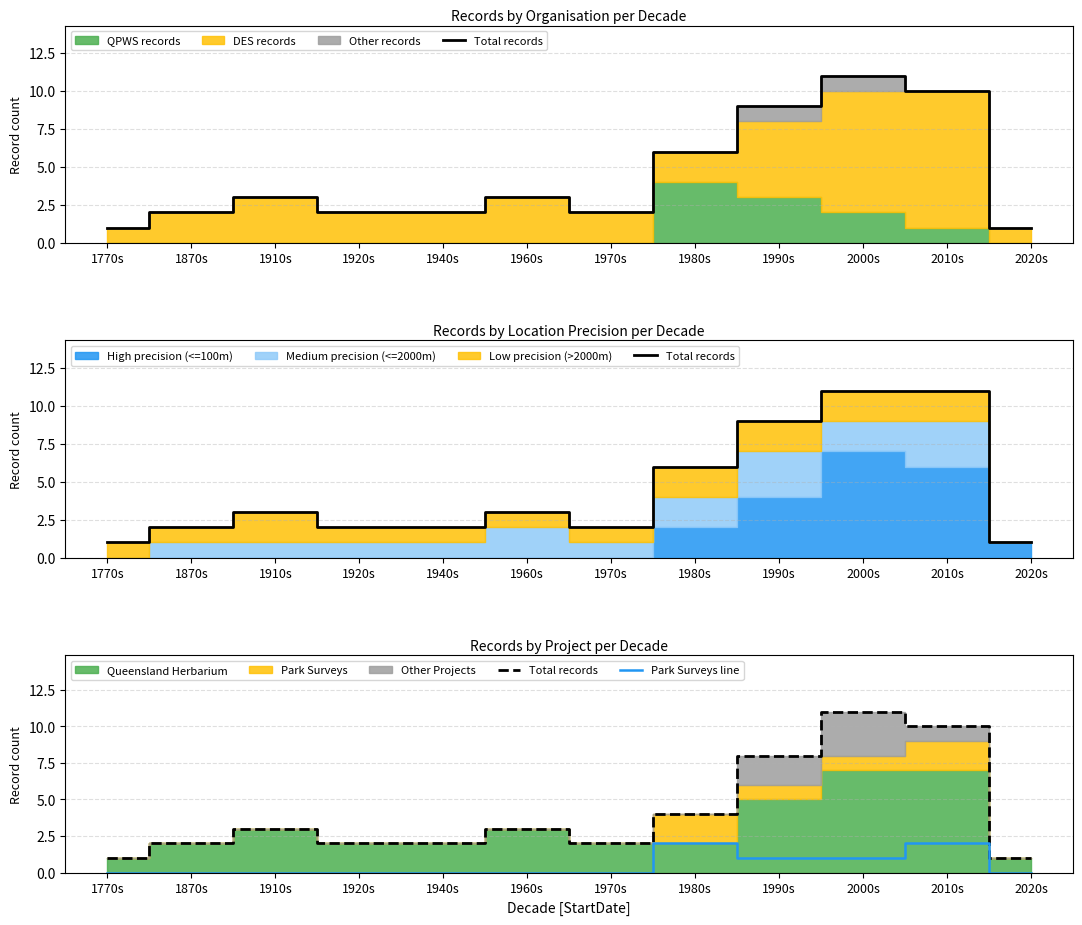

What is the maximum value for Park Surveys line?

2